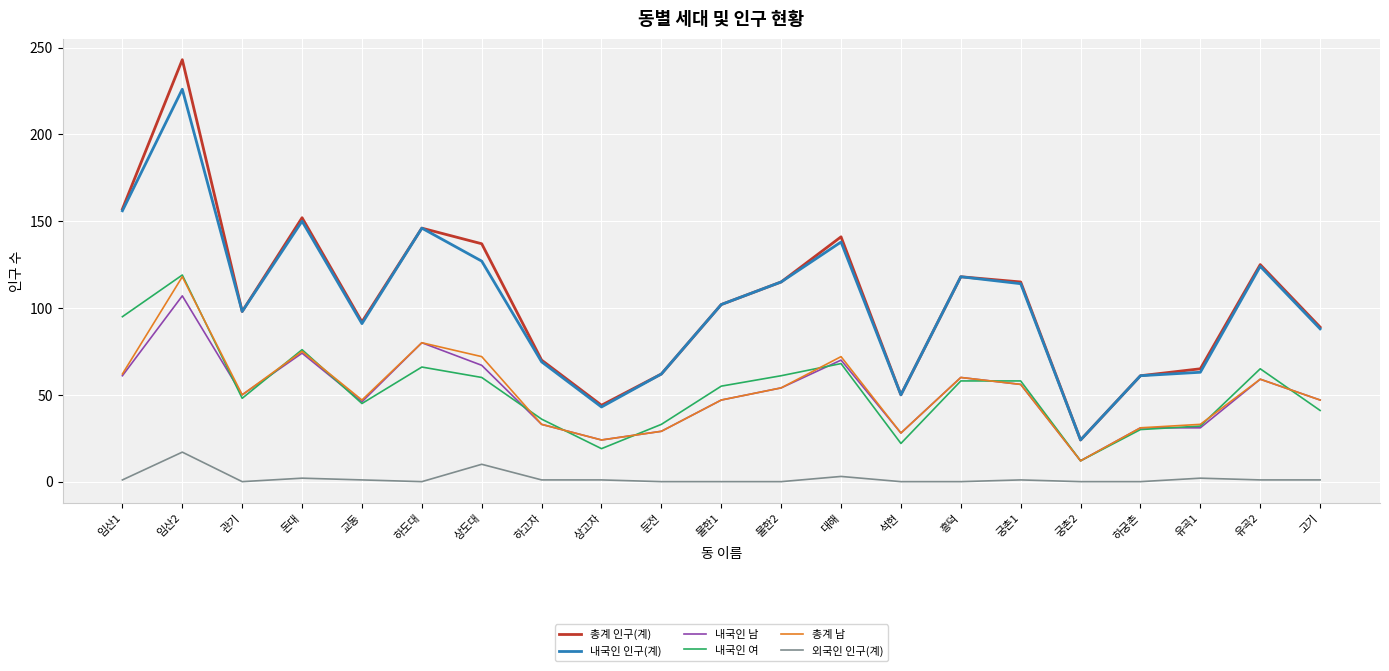

At which category is the sum across all series the highest?

임산2